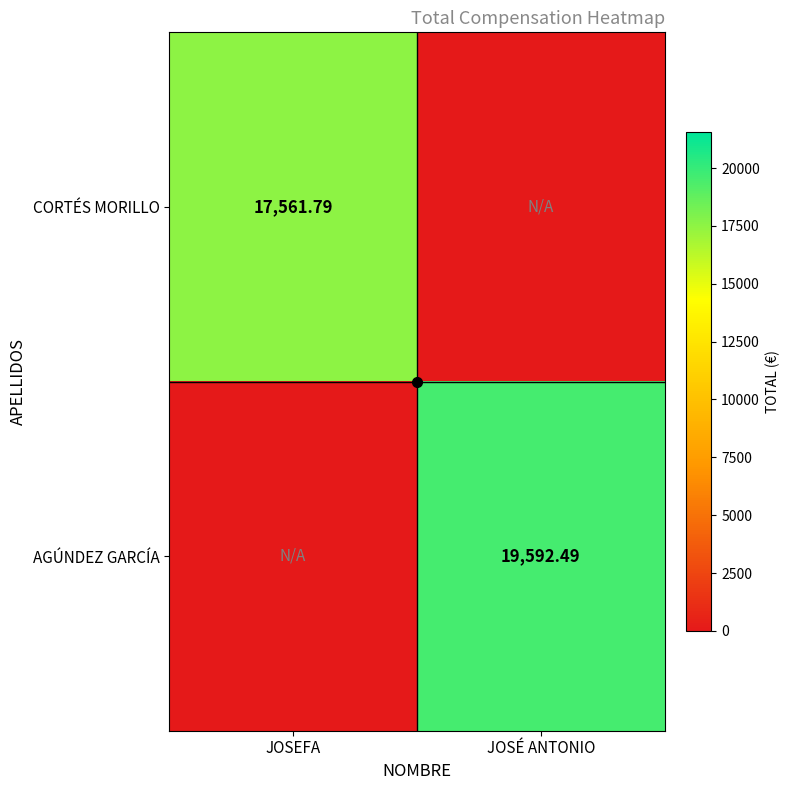

How many positive values does the CORTÉS MORILLO series have?

1